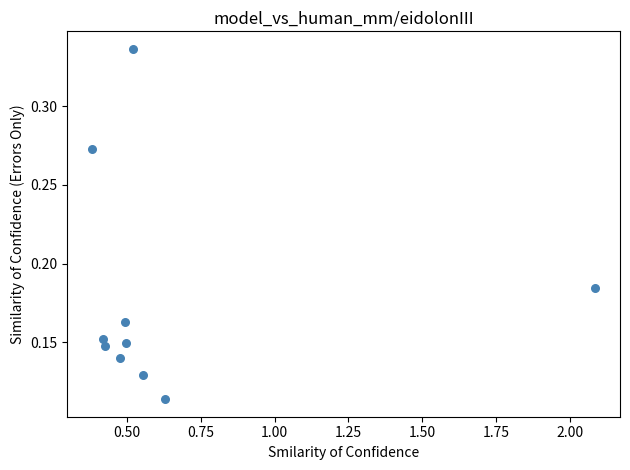

What is the average X value?

0.6